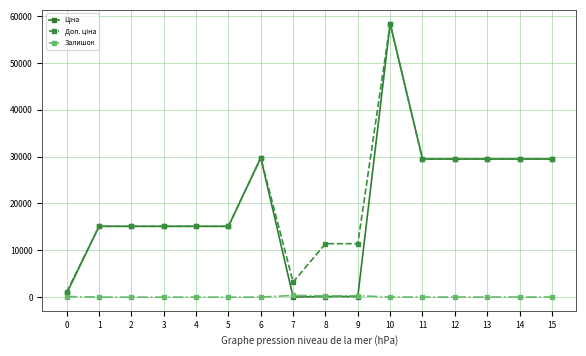

Is this an area chart (filled region under the line)?

No